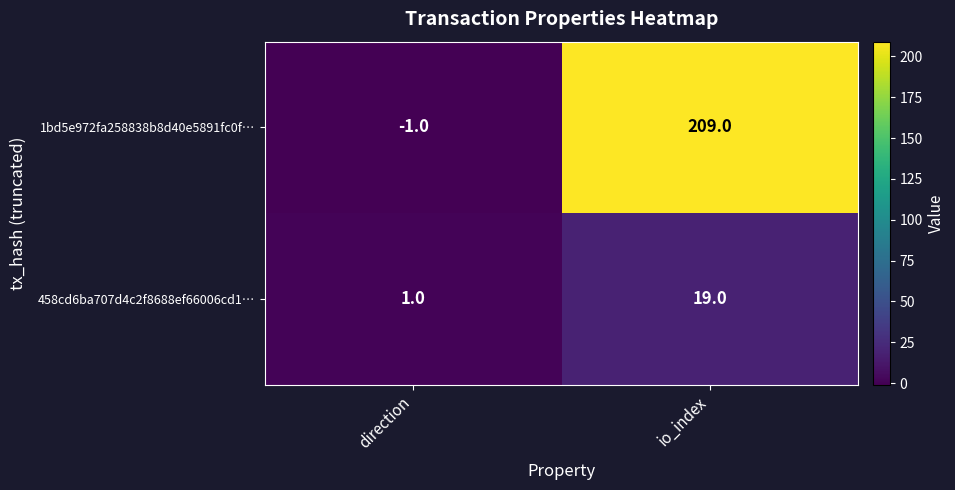

How many data points in 1bd5e972fa258838b8d40e5891fc0f… are less than 209?

1